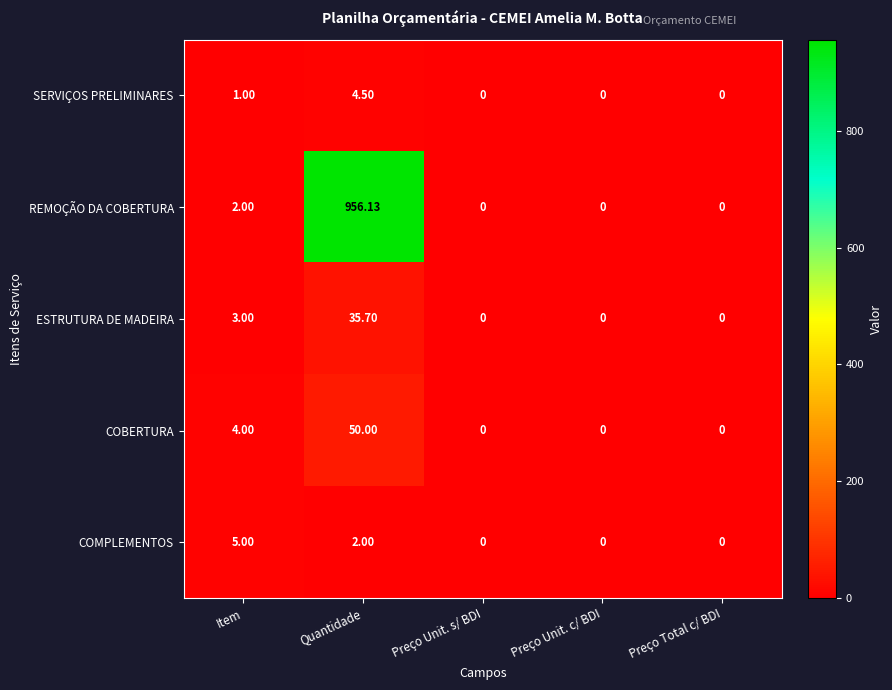

Which category has the highest value across all series?

Quantidade